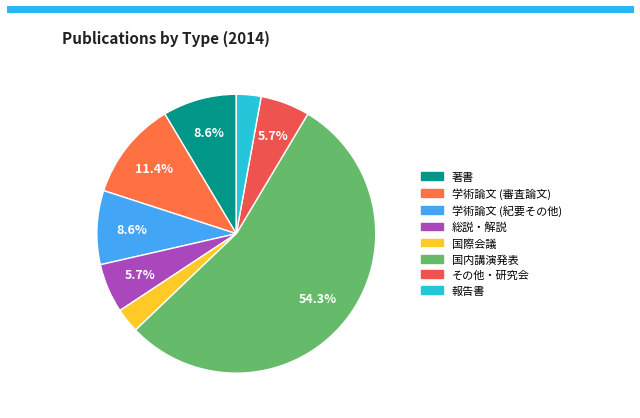

Which slice represents more than half of the pie?

国内講演発表